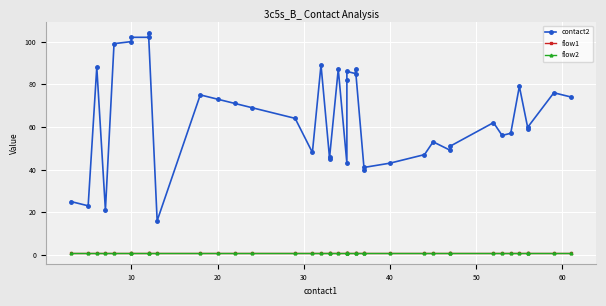

Is it true that flow2 equals 0 at 18?

False